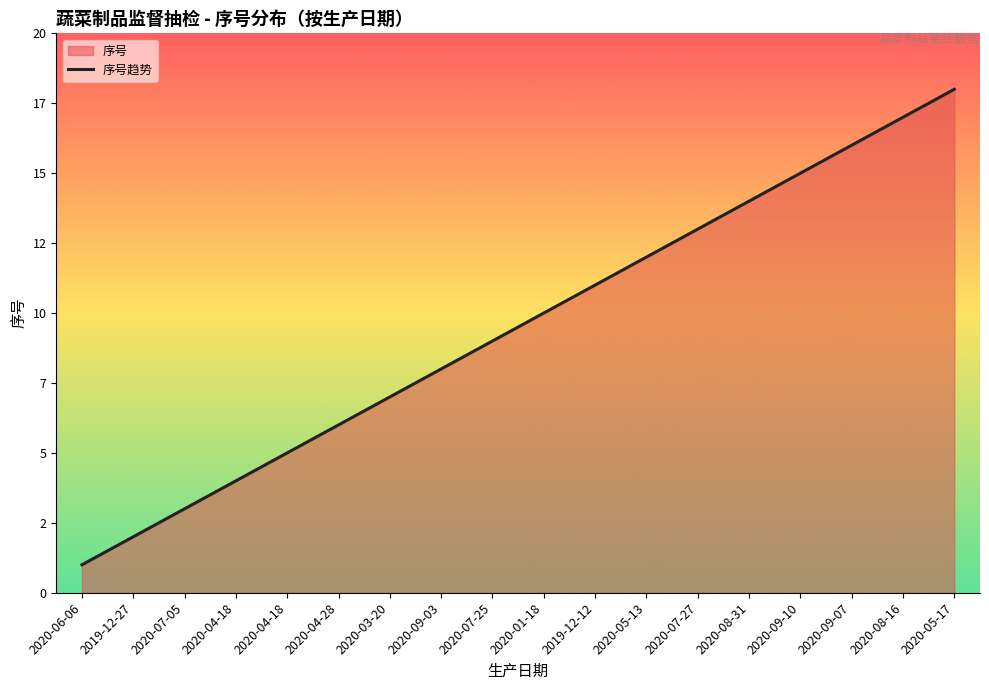

What is the minimum value shown in the chart?

1